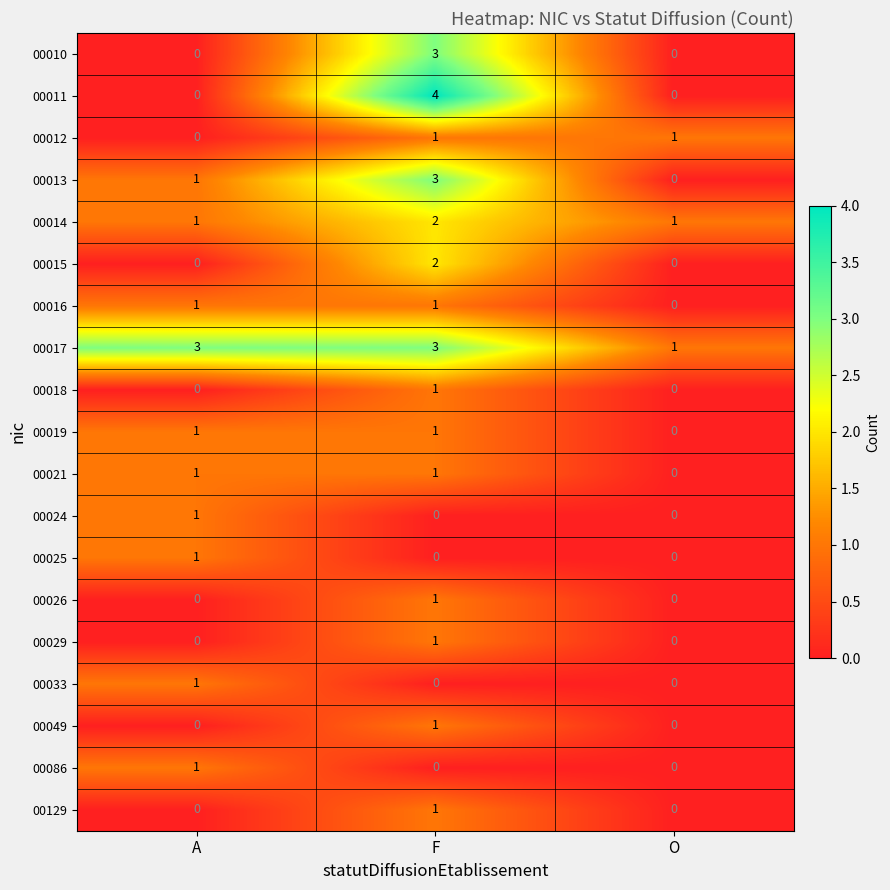

What is the total value across all series at F?

26